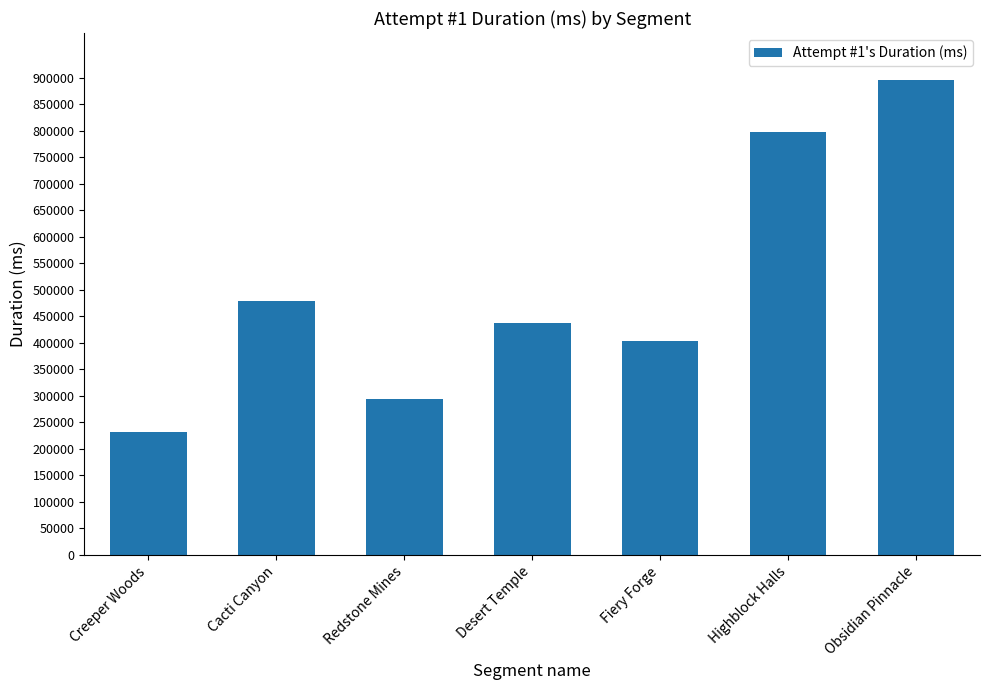

What is the sum of all values?

3540888